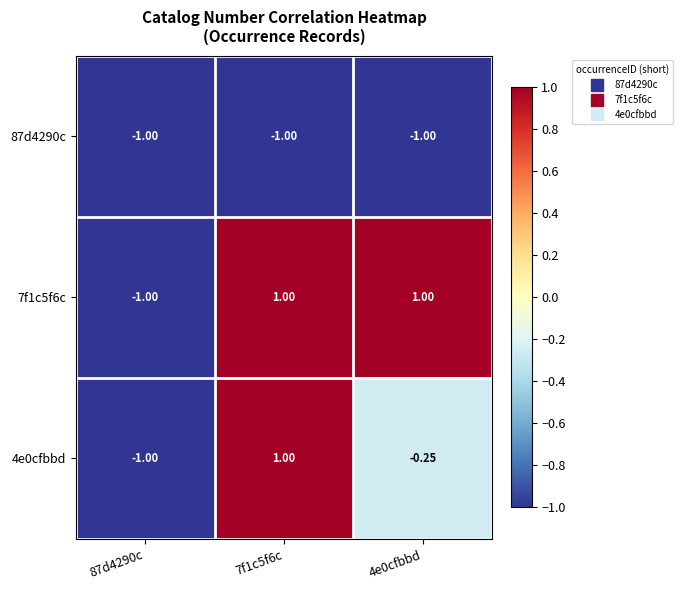

Rank the series by their maximum value, from lowest to highest.

87d4290c, 7f1c5f6c, 4e0cfbbd